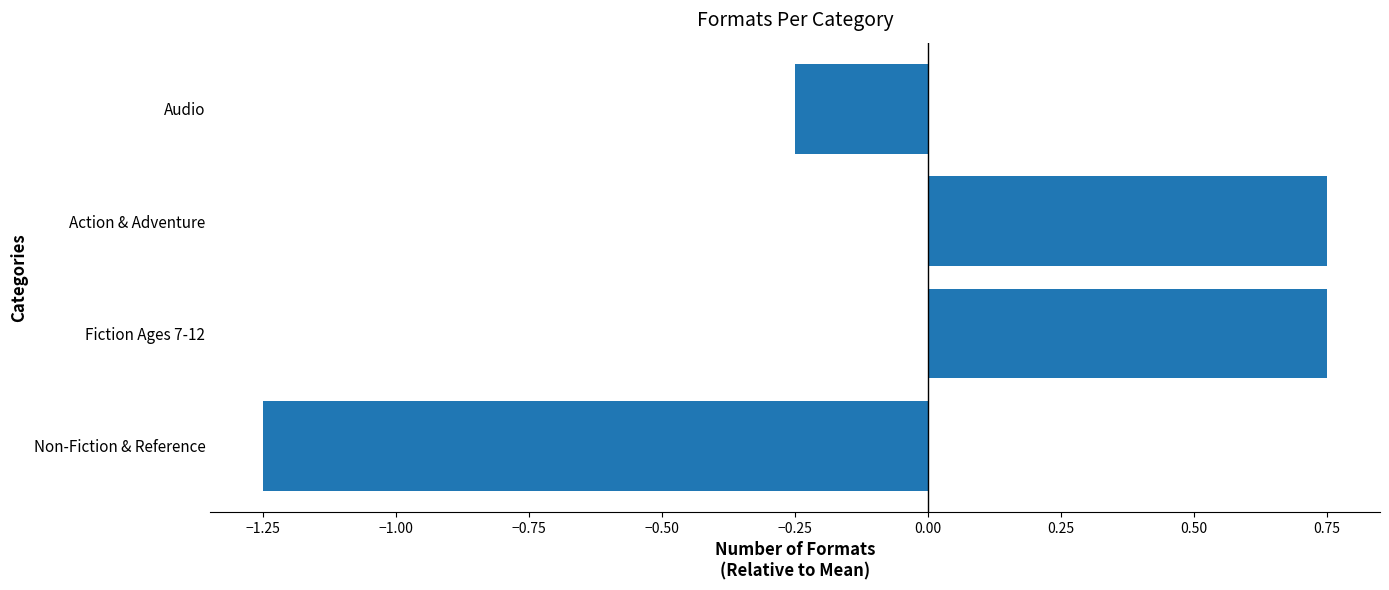

At which label is the value closest to 0?

Audio